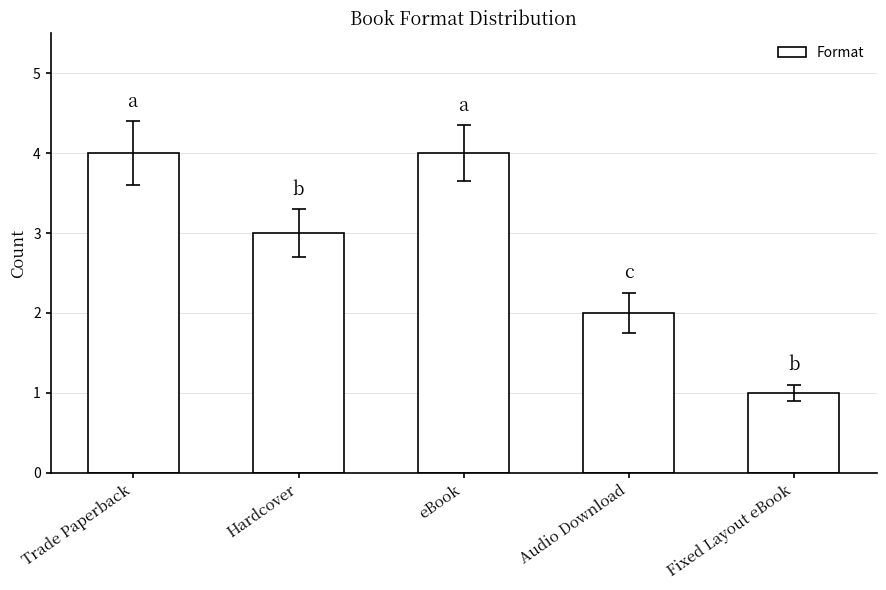

What is the label of the 3rd bar from the left?

eBook